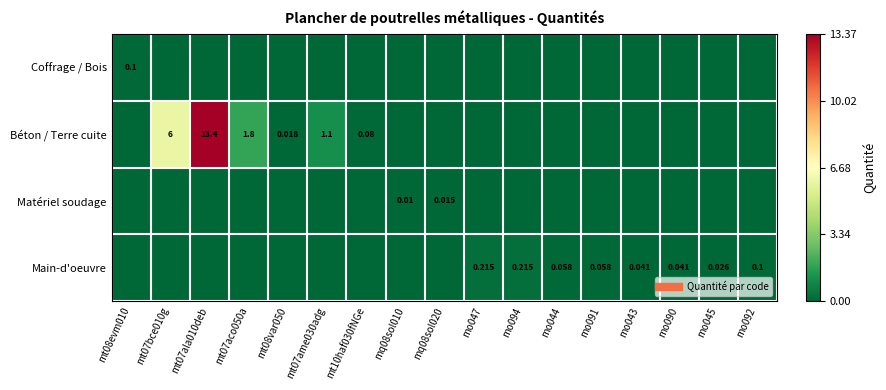

Rank the series at mo090 from highest to lowest value.

Main-d'oeuvre, Coffrage / Bois, Béton / Terre cuite, Matériel soudage